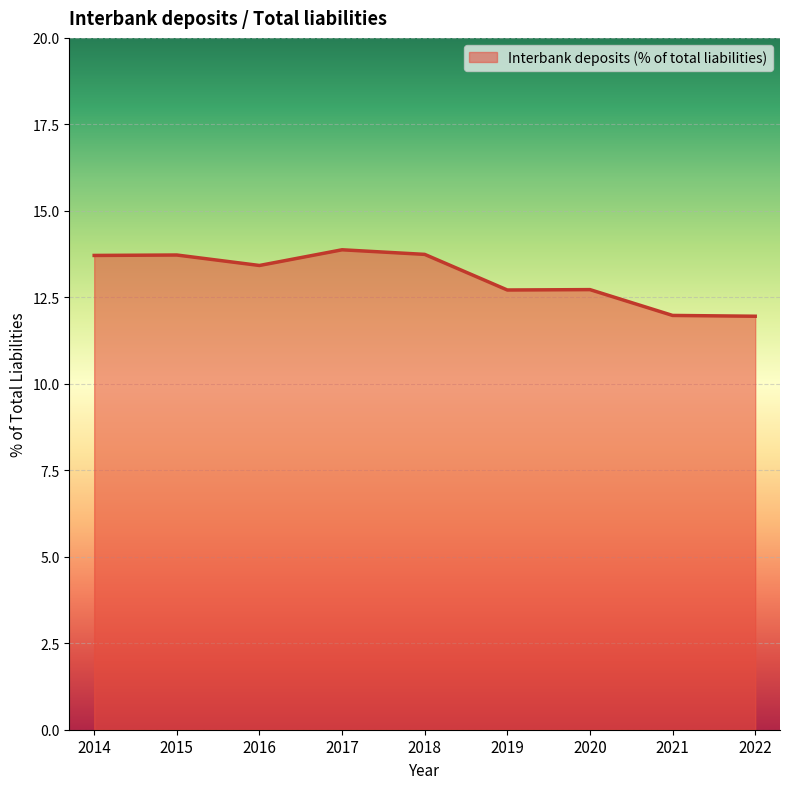

Does the chart have visible grid lines?

Yes